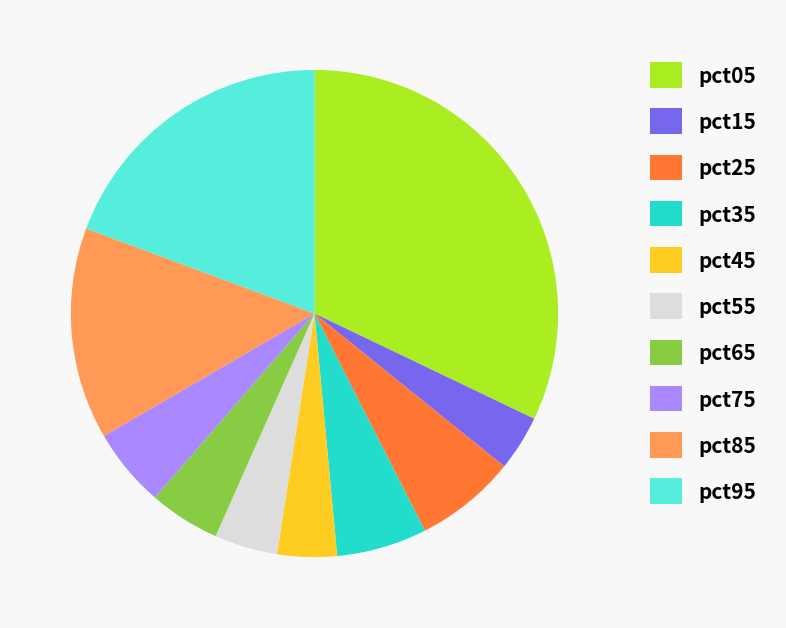

Between pct35 and pct55, which is larger?

pct35